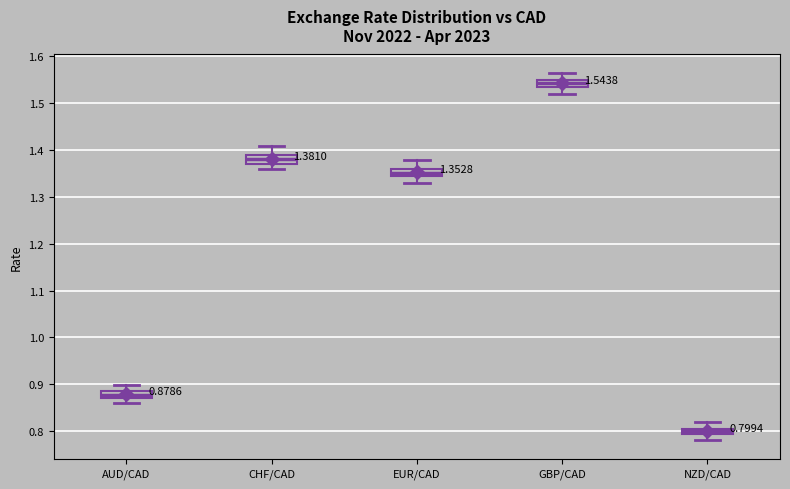

Which box has the highest median line?

GBP/CAD